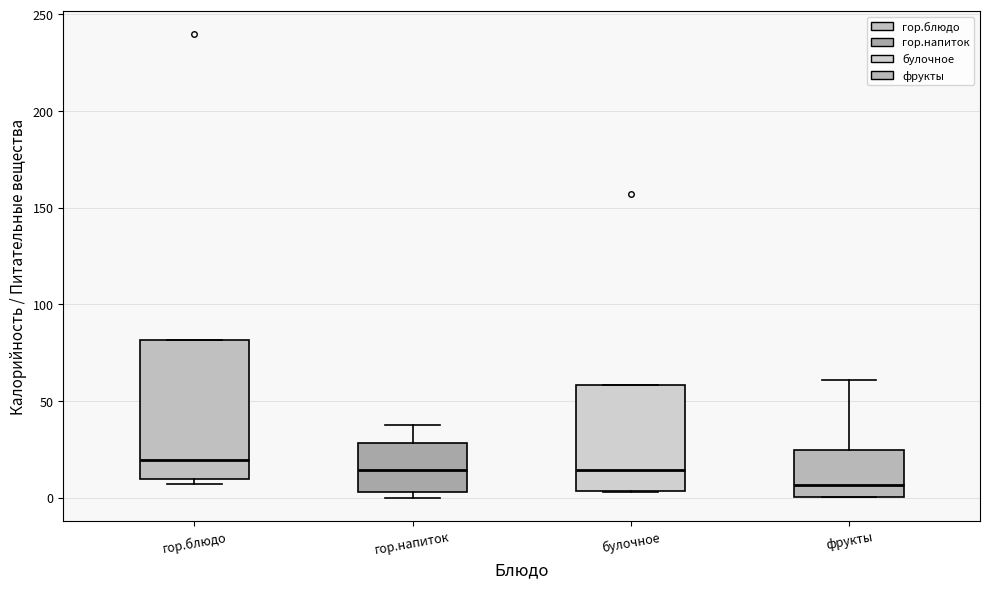

Where is the upper edge of the box for гор.блюдо on the y-axis? The values are not printed on the chart, so give them approximately, as read against the axis.

80